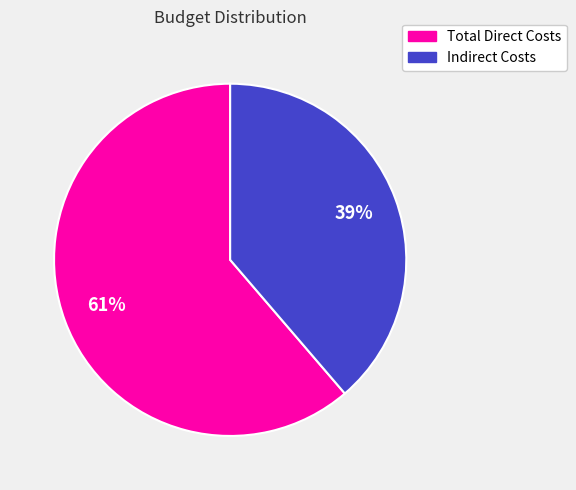

What is the smallest slice in the pie chart?

Indirect Costs